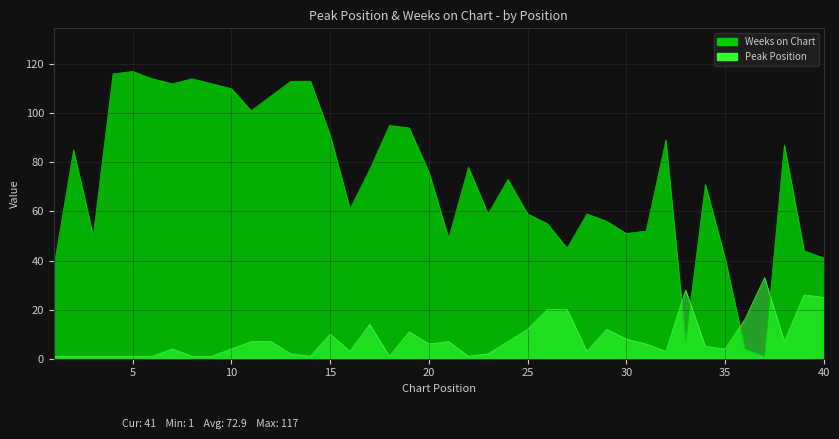

Which series ends up on top after the final intersection of Weeks on Chart and Peak Position?

Weeks on Chart